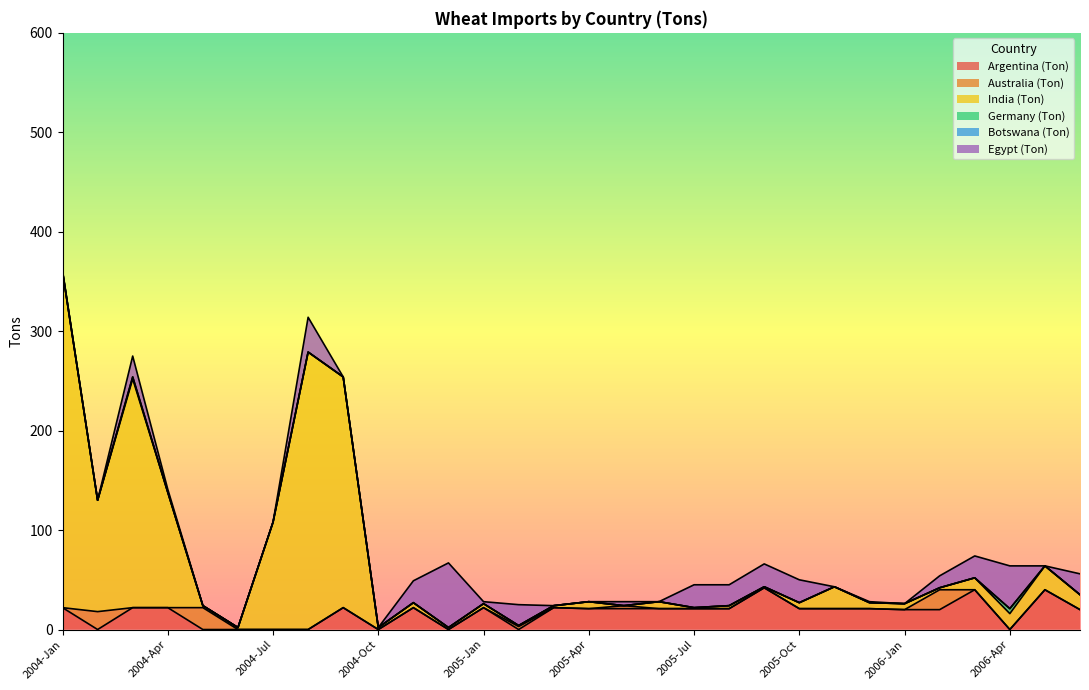

List the series in order of their peak value, highest first.

India (Ton), Egypt (Ton), Argentina (Ton), Australia (Ton), Germany (Ton), Botswana (Ton)